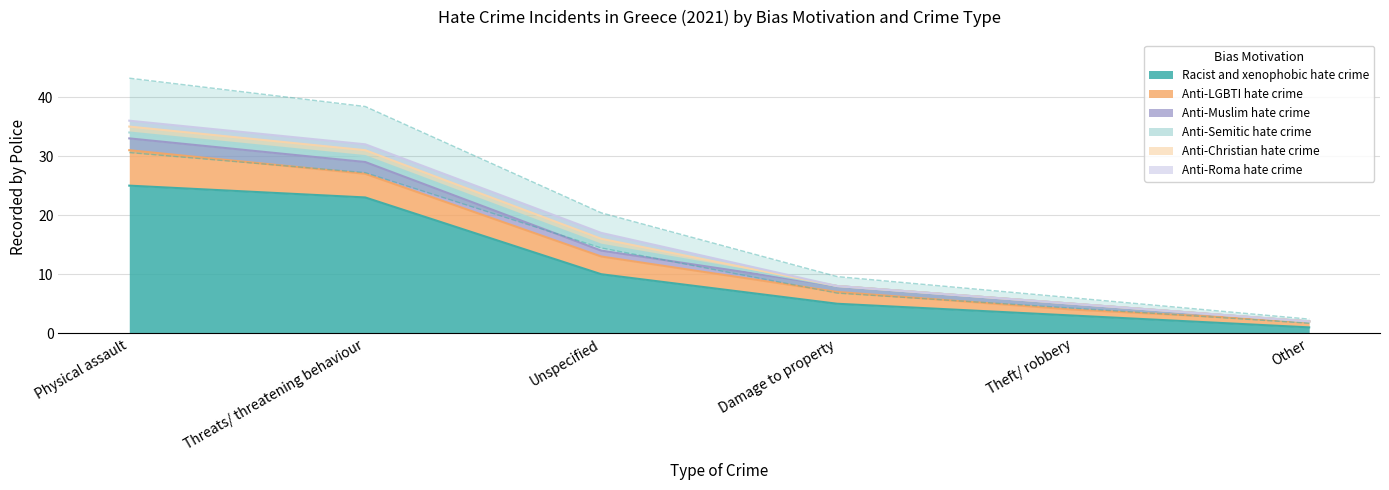

At which label does Anti-Christian hate crime reach its peak?

Physical assault